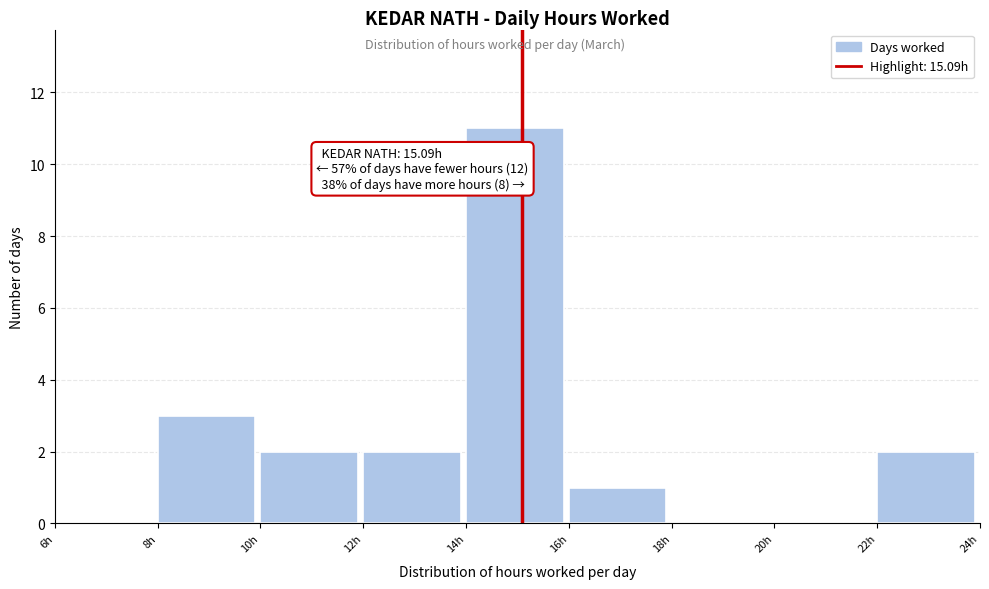

Over which range of the x-axis is the bar tallest?

14 to 16